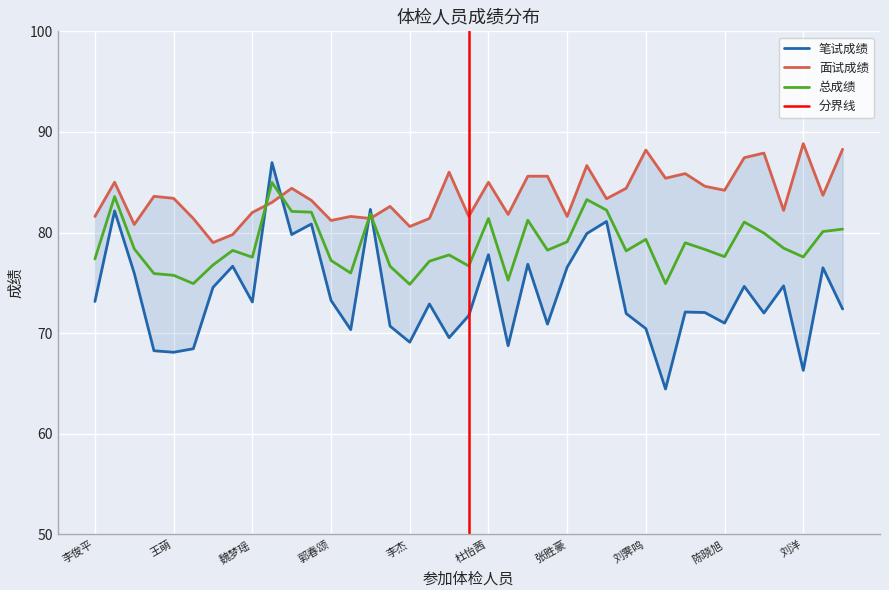

Rank the series by their maximum value, from lowest to highest.

总成绩, 笔试成绩, 面试成绩